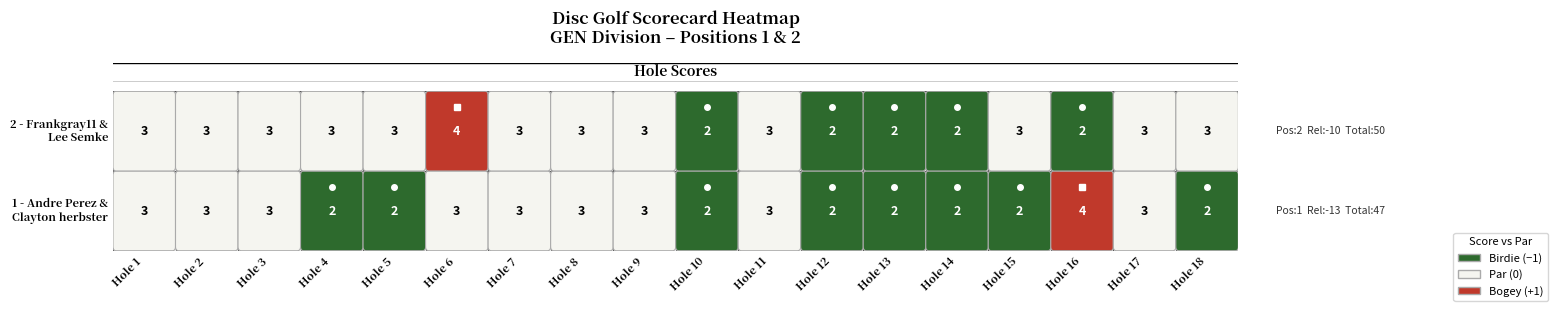

At which category is the sum across all series the highest?

Hole 6